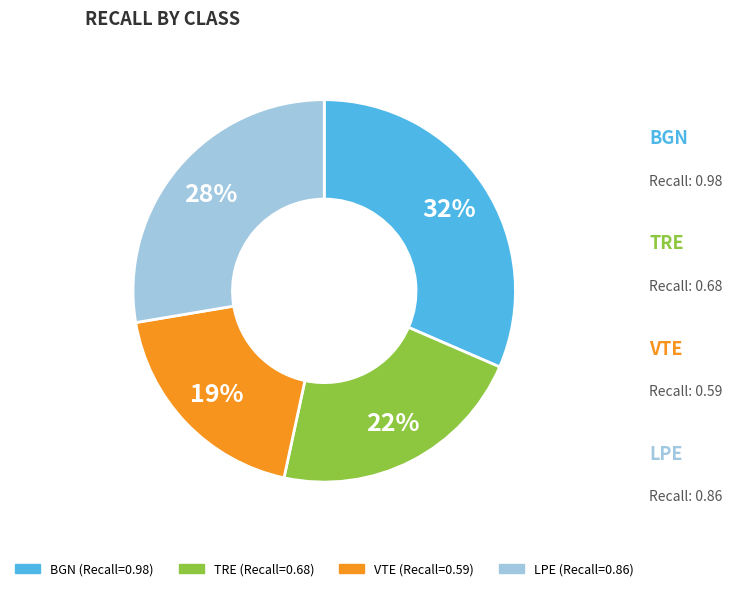

Do VTE and LPE together represent more than half of the pie?

No